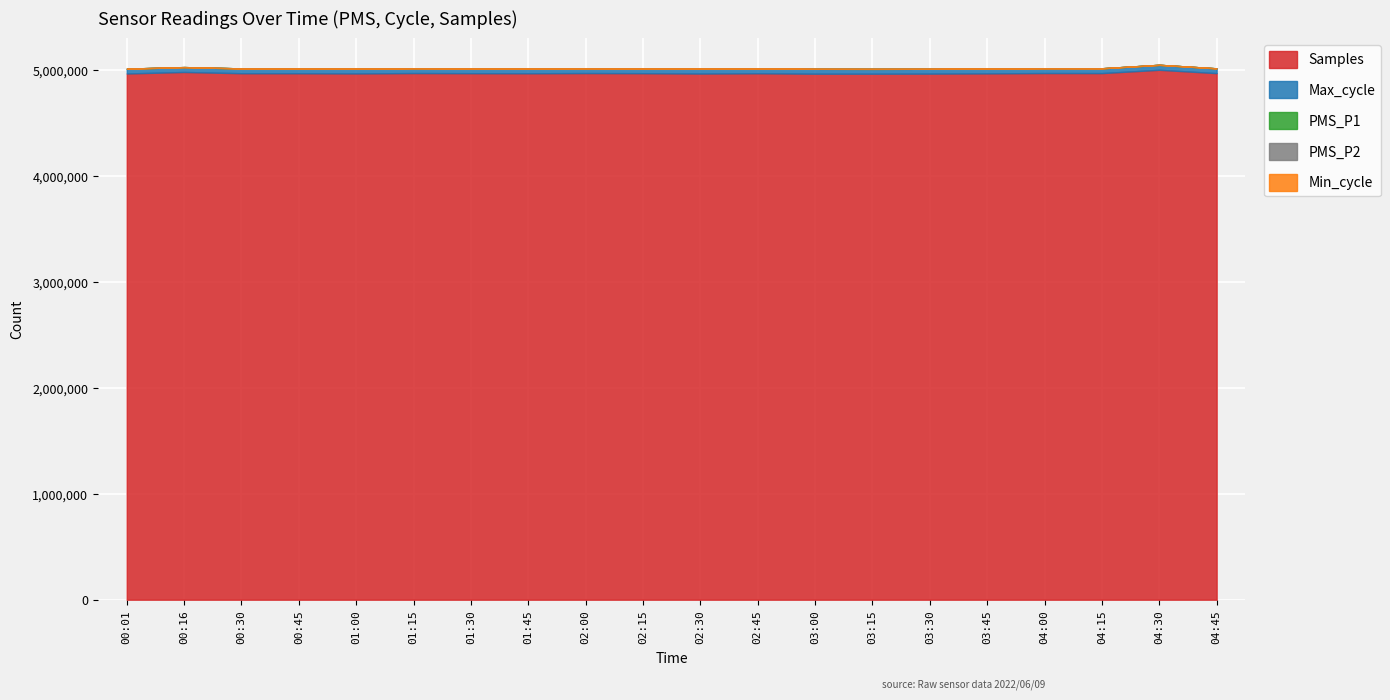

The Min_cycle series shows 28.0 at 04:30. True or false?

True